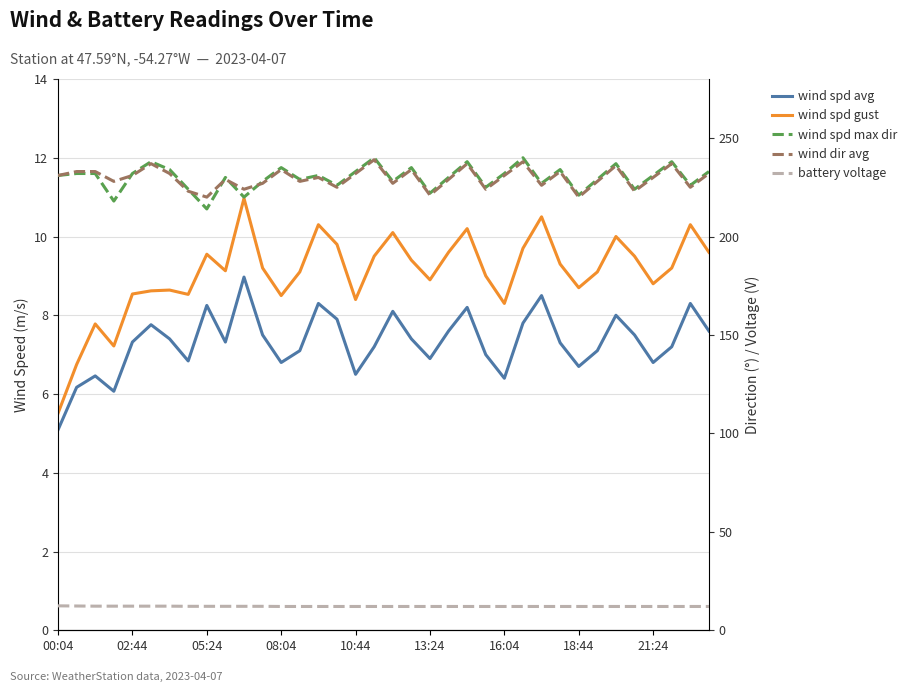

True or false: wind spd max dir and wind spd gust intersect in this chart.

False